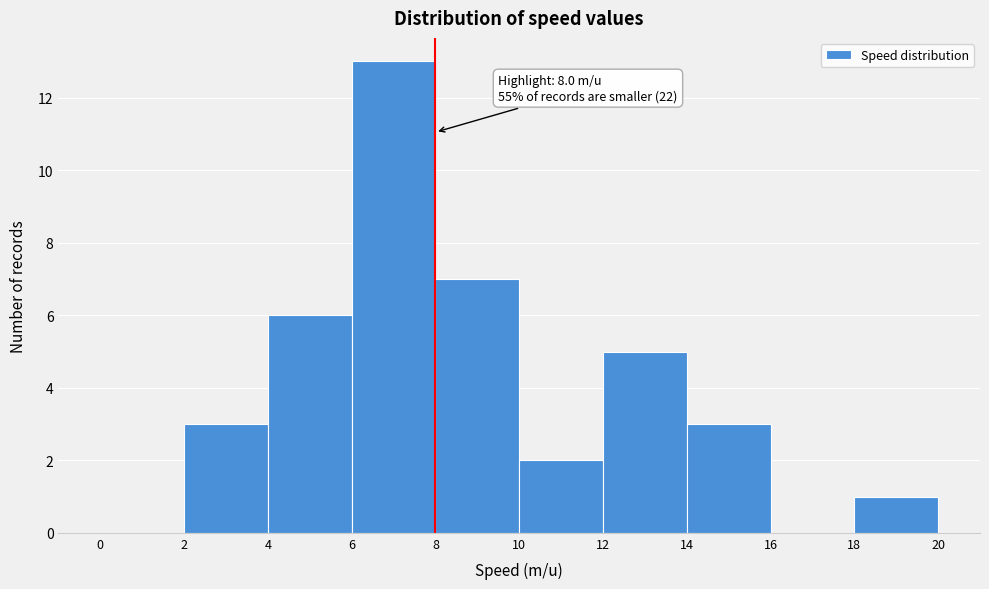

Over which range of the x-axis is the bar tallest?

6 to 8